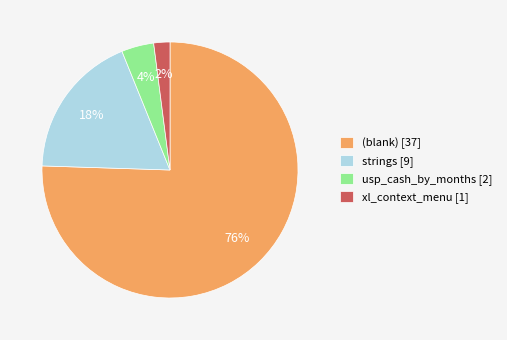

Which category has the biggest portion of the pie?

(blank) [37]